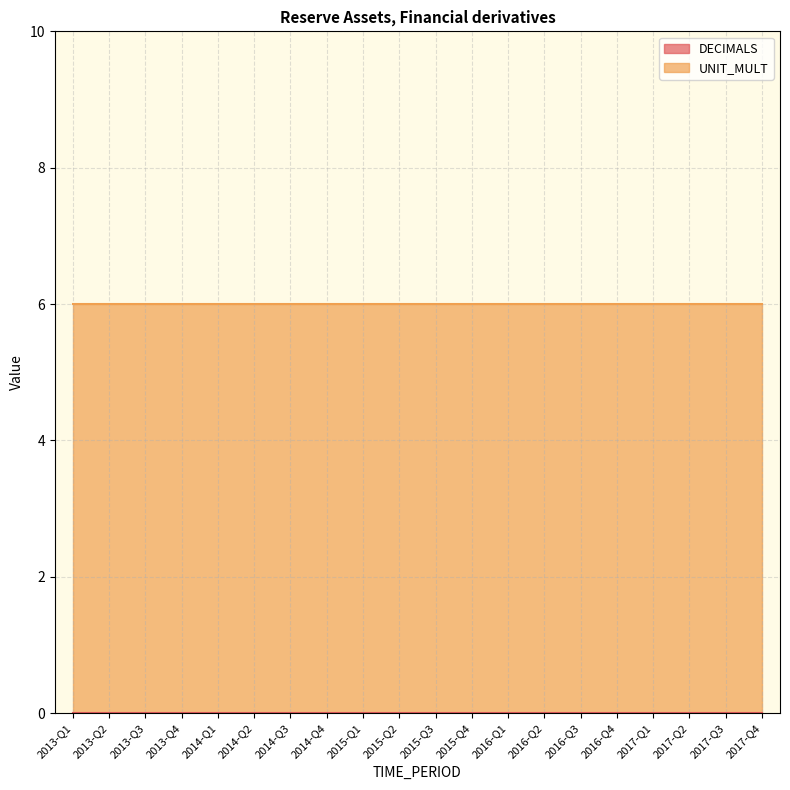

How many lines are shown in the chart?

2